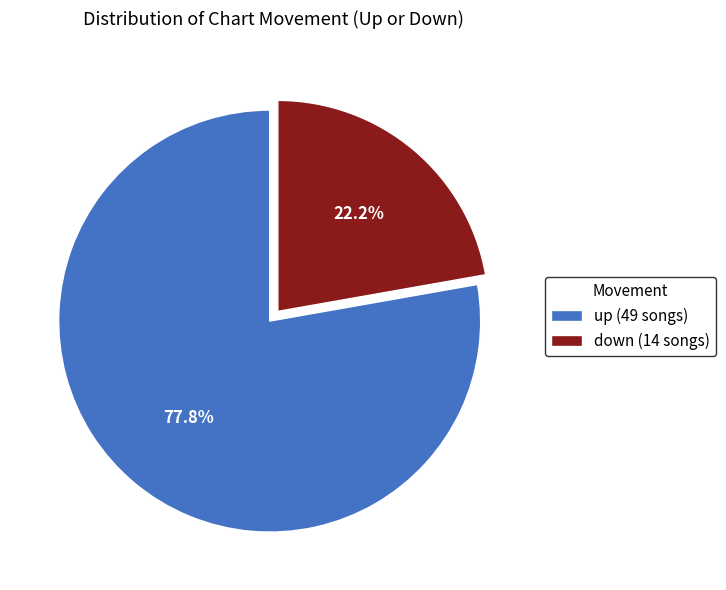

To the nearest percent, what is the difference between the down and up slice percentages?

56%